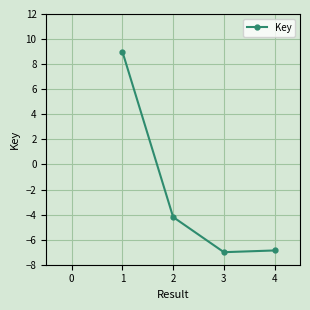

What is the value of the 3rd point from the left?

-7.0